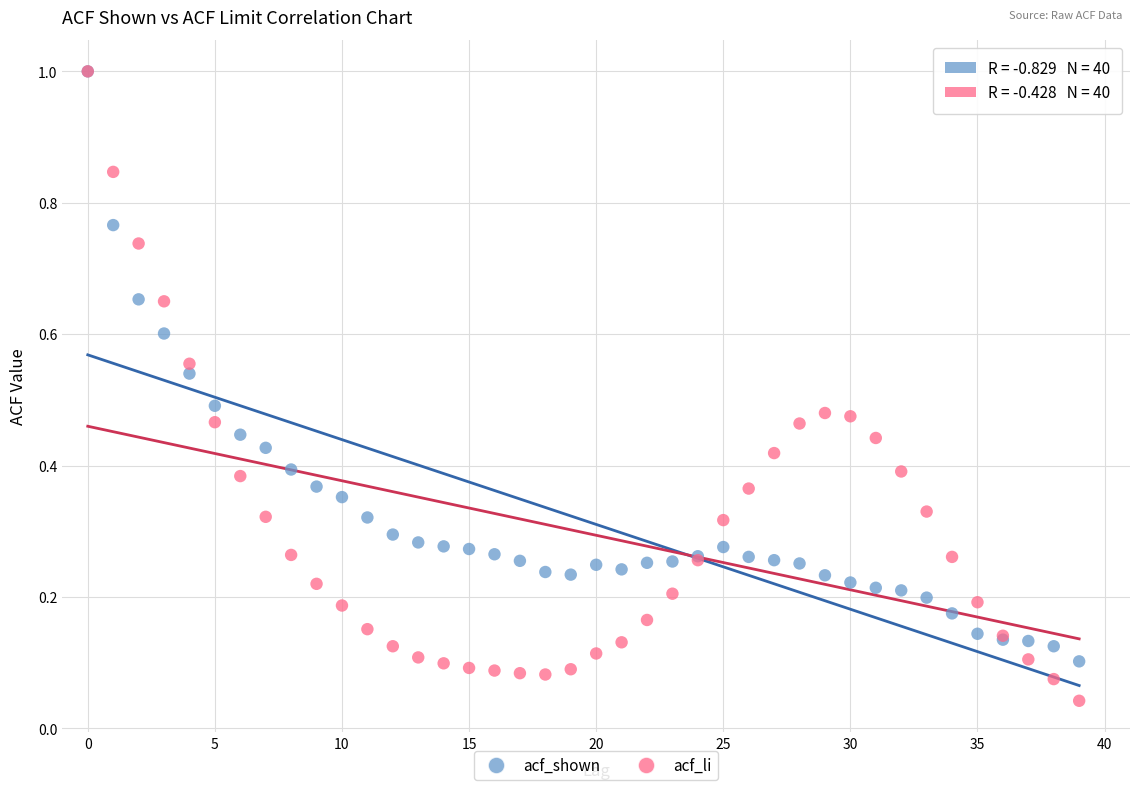

Which series contains the lowest Y value?

acf_li